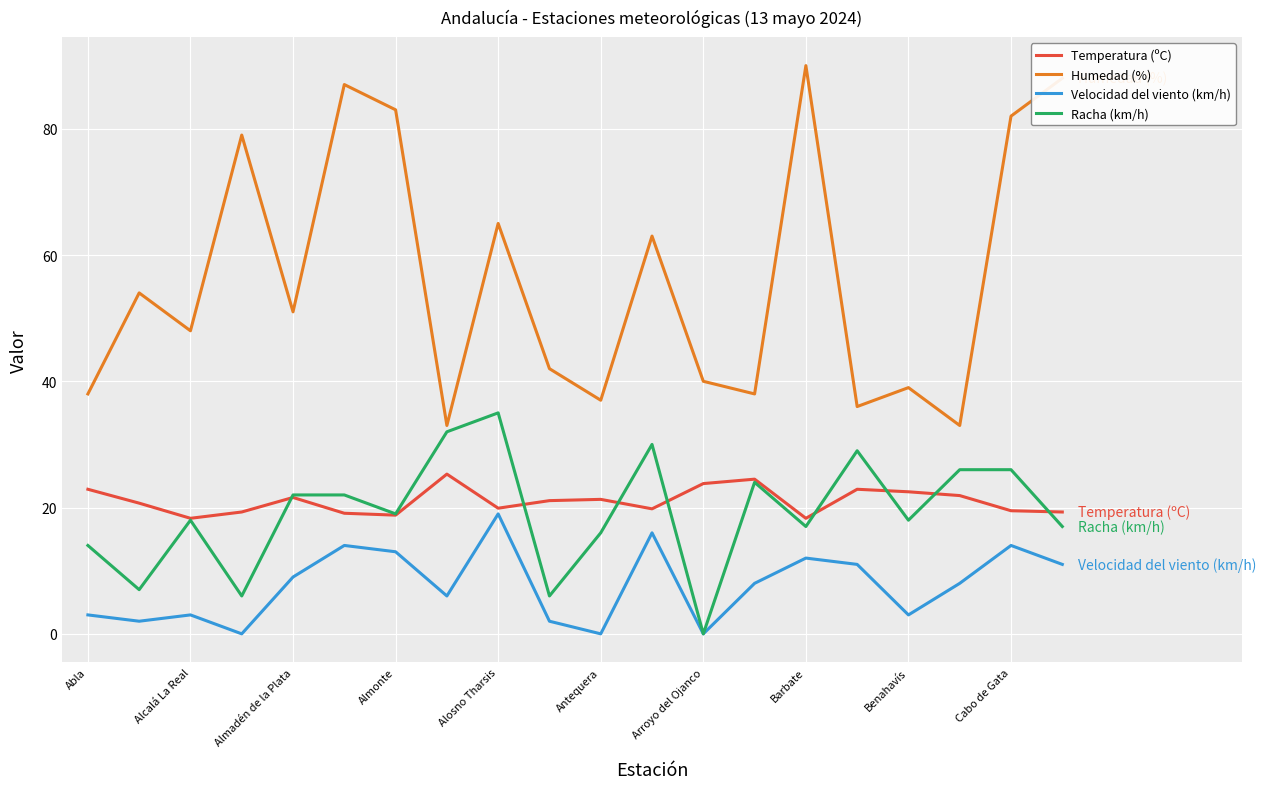

List the series in order of their peak value, highest first.

Humedad (%), Racha (km/h), Temperatura (ºC), Velocidad del viento (km/h)